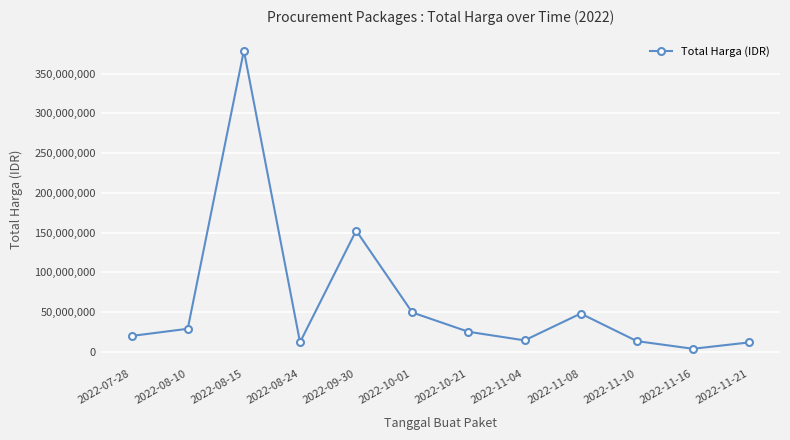

Is it true that the value at 2022-11-16 is 3825000?

True